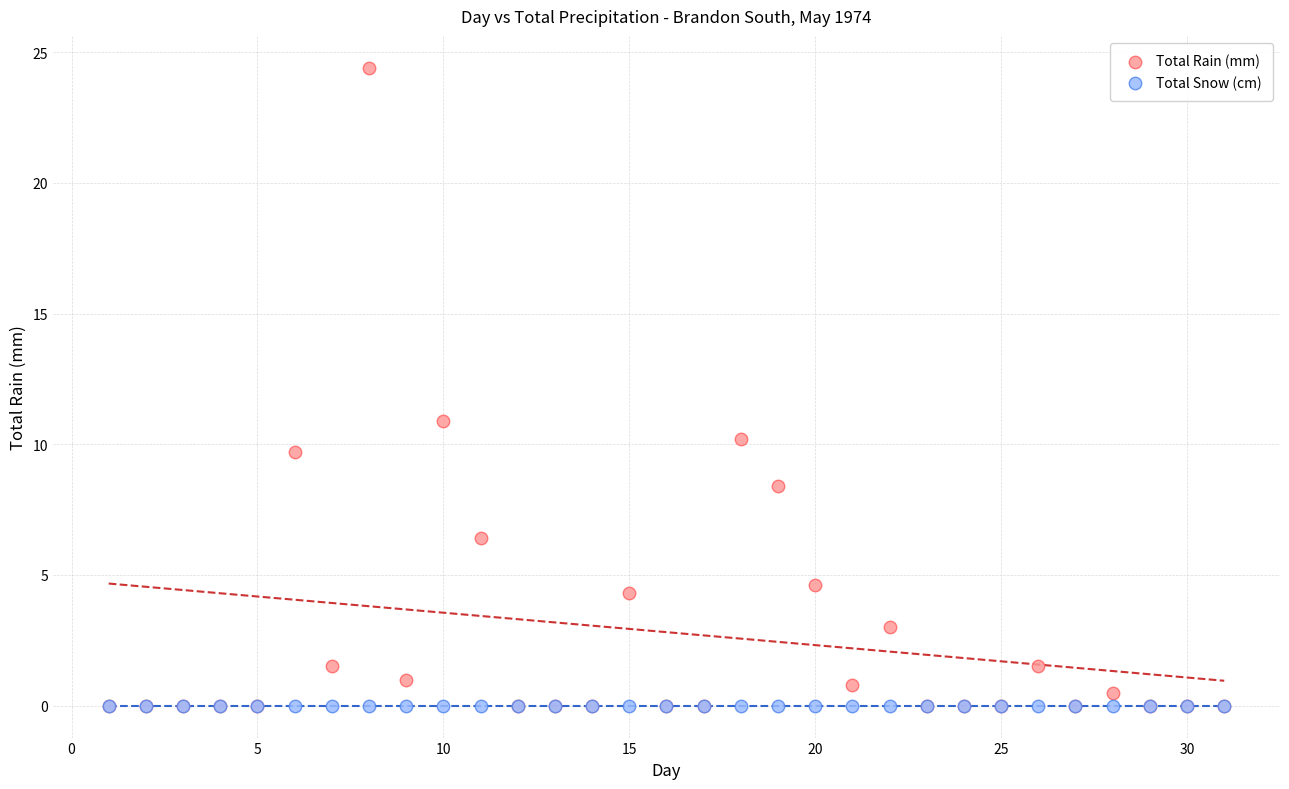

Across all series, what Y value is closest to 12?

10.9